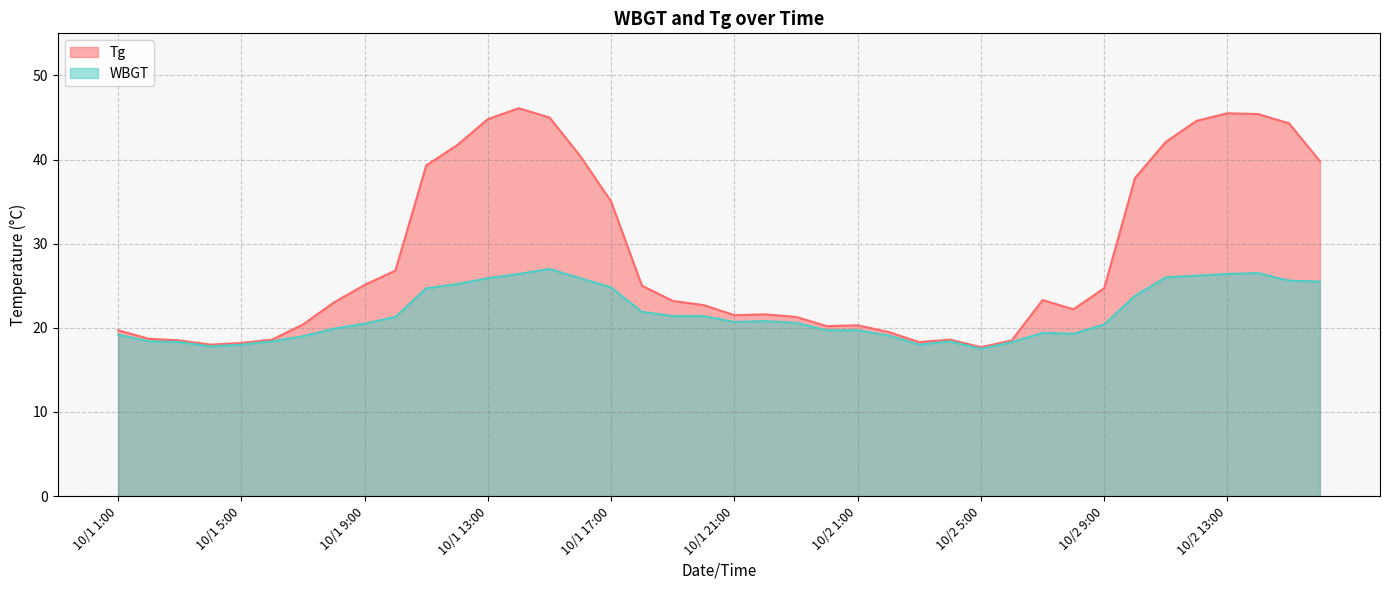

Rank the series by their average value, from lowest to highest.

WBGT, Tg